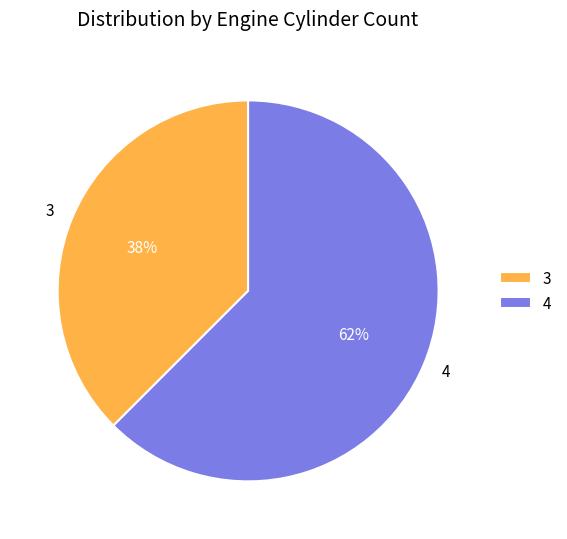

Between 4 and 3, which is larger?

4